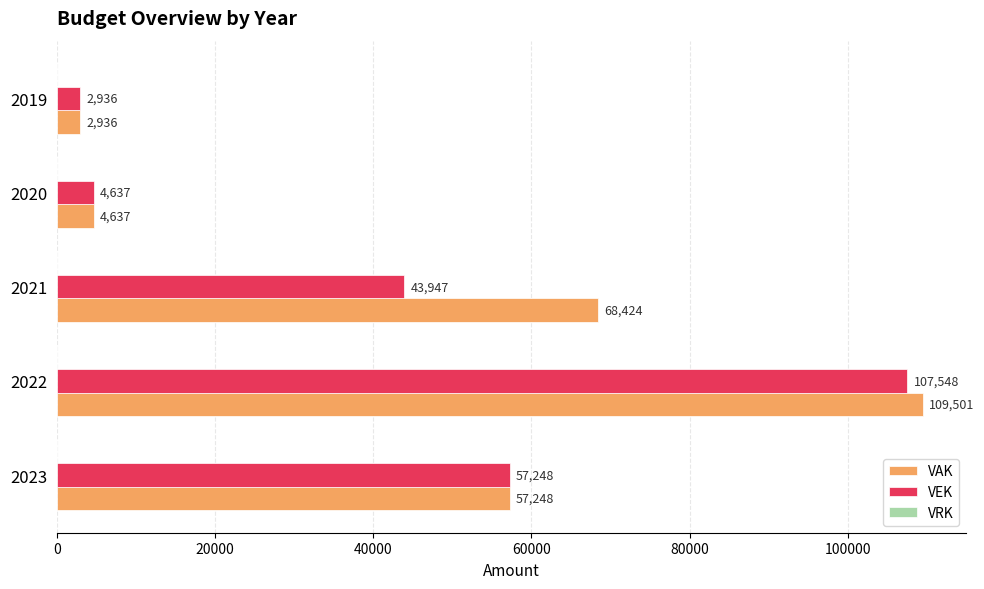

What is the sum of the VEK values at 2020 and 2022?

112185